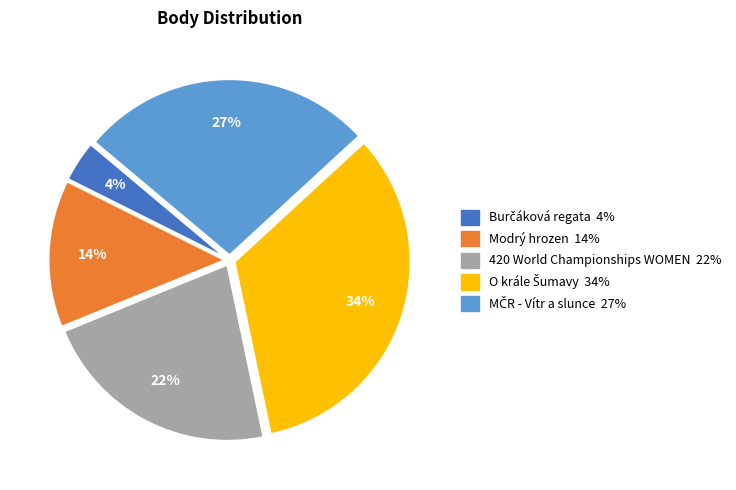

What percentage is the 420 World Championships WOMEN slice, to the nearest percent?

22%